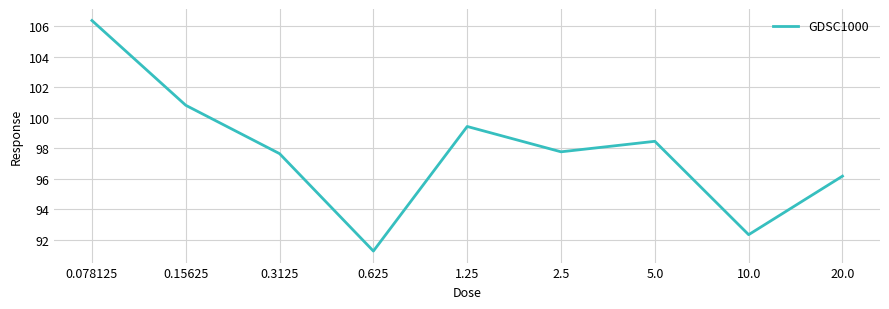

What is the sum of all values?

880.3